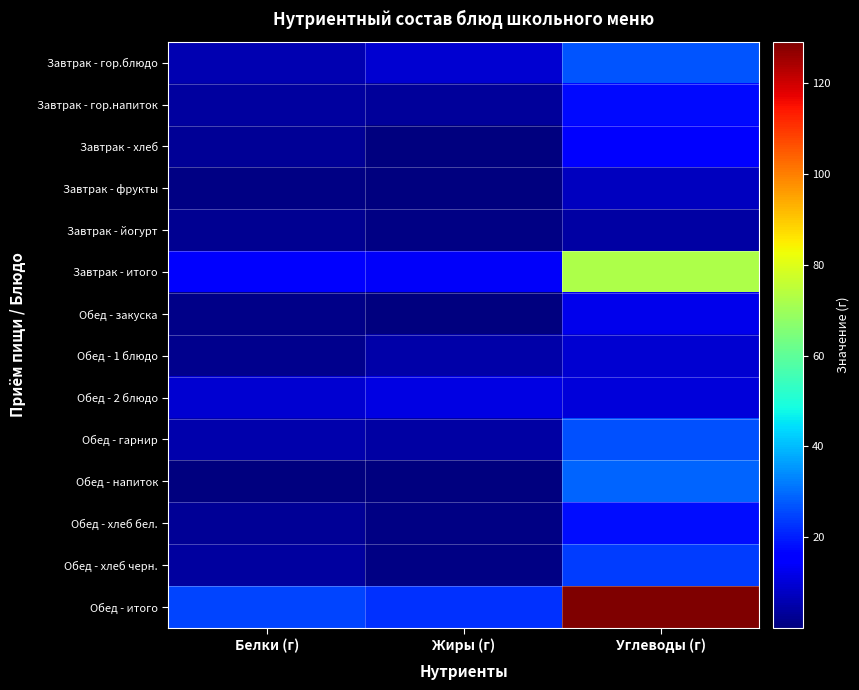

Reading left to right, transcribe all the data shown in this chart.

Завтрак - гор.блюдо: Белки (г)=5.9	Жиры (г)=9.4	Углеводы (г)=26.9
Завтрак - гор.напиток: Белки (г)=4.0	Жиры (г)=3.5	Углеводы (г)=17.6
Завтрак - хлеб: Белки (г)=2.6	Жиры (г)=0.4	Углеводы (г)=16.0
Завтрак - фрукты: Белки (г)=0.8	Жиры (г)=0.2	Углеводы (г)=7.5
Завтрак - йогурт: Белки (г)=2.5	Жиры (г)=0.6	Углеводы (г)=4.5
Завтрак - итого: Белки (г)=15.8	Жиры (г)=14.2	Углеводы (г)=72.5
Обед - закуска: Белки (г)=1.2	Жиры (г)=0.1	Углеводы (г)=12.3
Обед - 1 блюдо: Белки (г)=1.6	Жиры (г)=5.0	Углеводы (г)=9.2
Обед - 2 блюдо: Белки (г)=9.4	Жиры (г)=11.3	Углеводы (г)=10.3
Обед - гарнир: Белки (г)=5.5	Жиры (г)=4.5	Углеводы (г)=26.4
Обед - напиток: Белки (г)=0.5	Жиры (г)=0.2	Углеводы (г)=28.9
Обед - хлеб бел.: Белки (г)=3.0	Жиры (г)=0.9	Углеводы (г)=18.0
Обед - хлеб черн.: Белки (г)=4.0	Жиры (г)=0.6	Углеводы (г)=24.0
Обед - итого: Белки (г)=25.2	Жиры (г)=22.5	Углеводы (г)=129.1